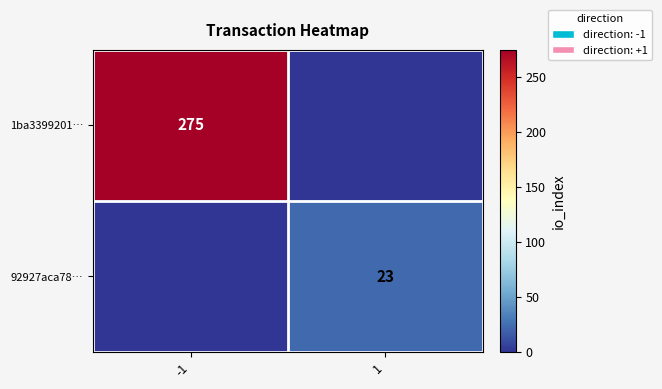

Is it true that 1ba3399201… equals 484 at -1?

False